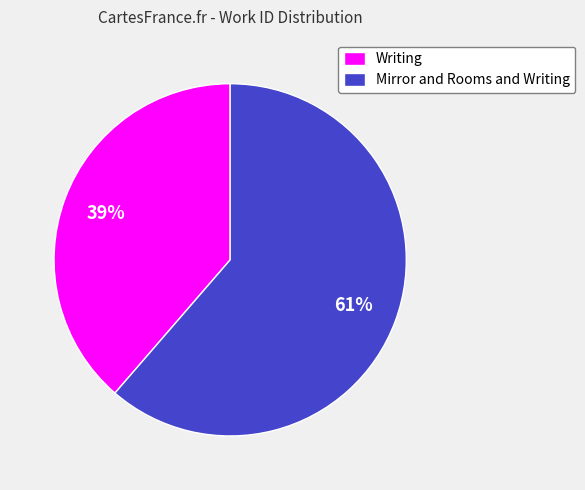

How many segments does this pie chart have?

2